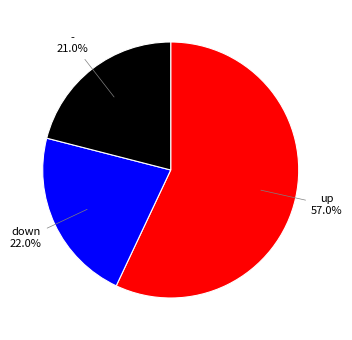

Rank the categories by value from lowest to highest.

-, down, up